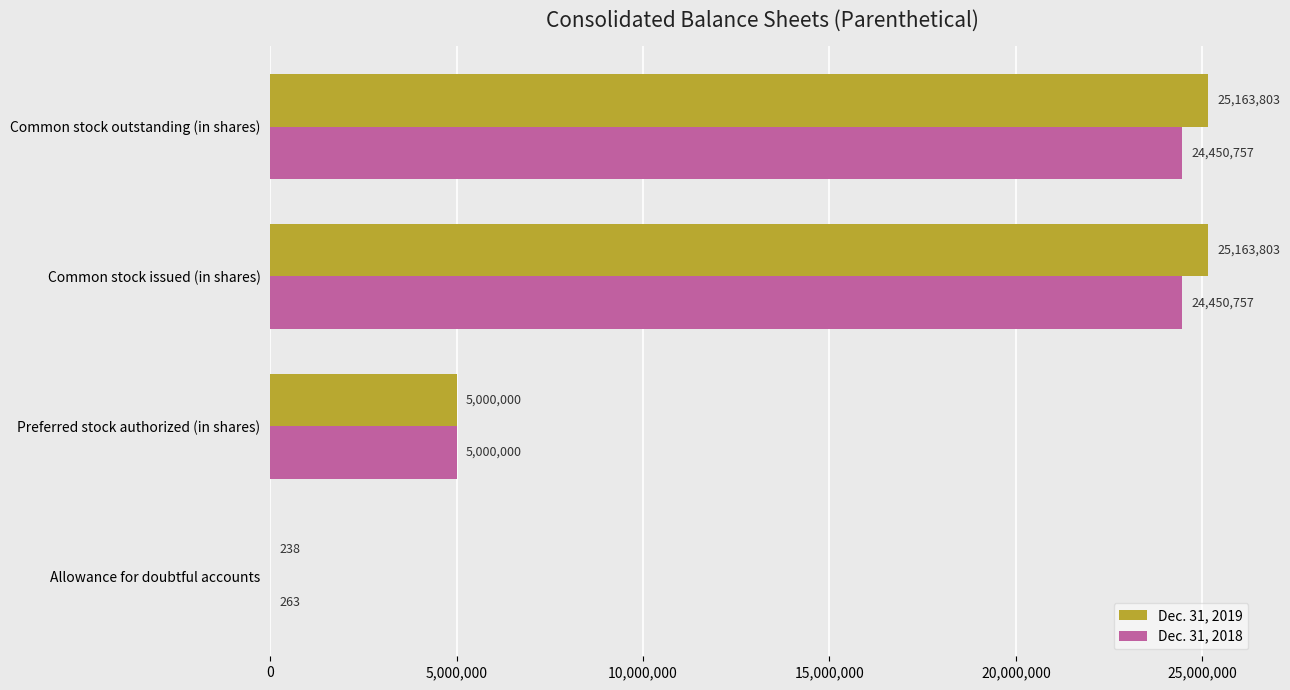

What value does the Dec. 31, 2018 series have at Common stock outstanding (in shares)?

24450757